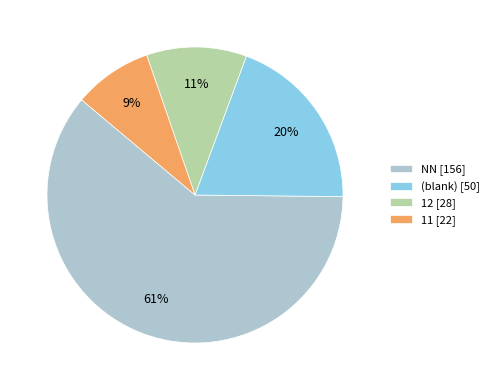

Do 12 [28] and (blank) [50] together represent more than half of the pie?

No